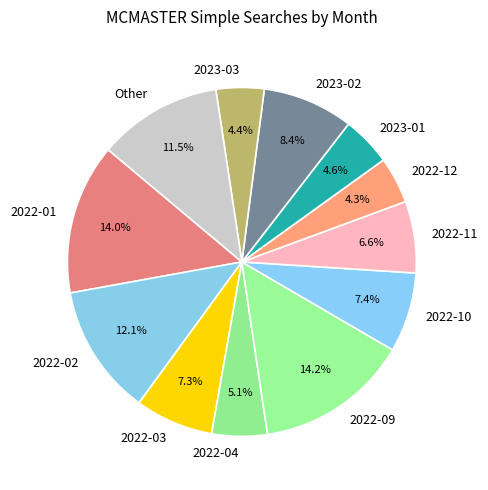

Does any single category account for the majority?

No